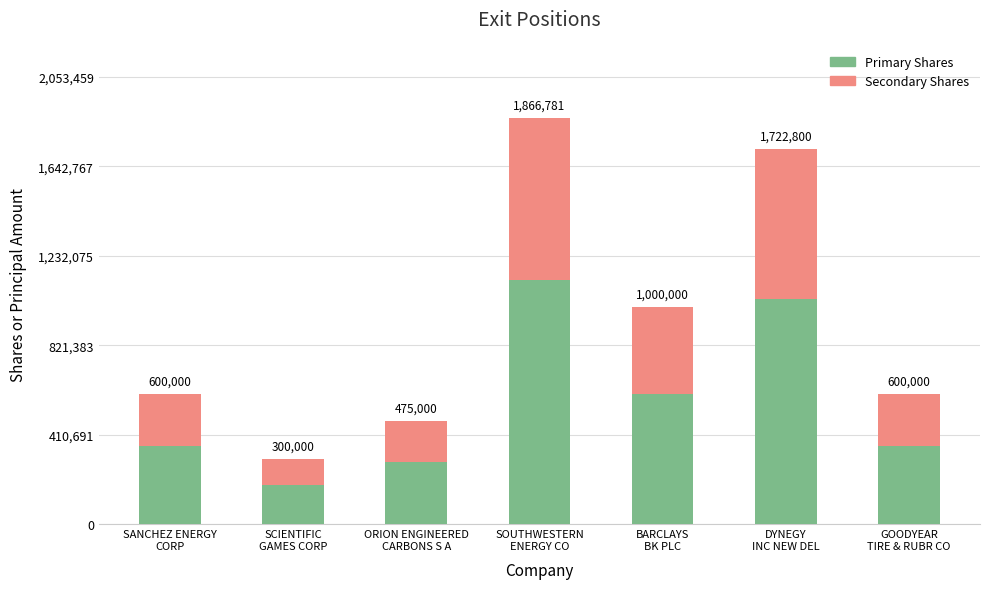

What position from the right is GOODYEAR
TIRE & RUBR CO?

1